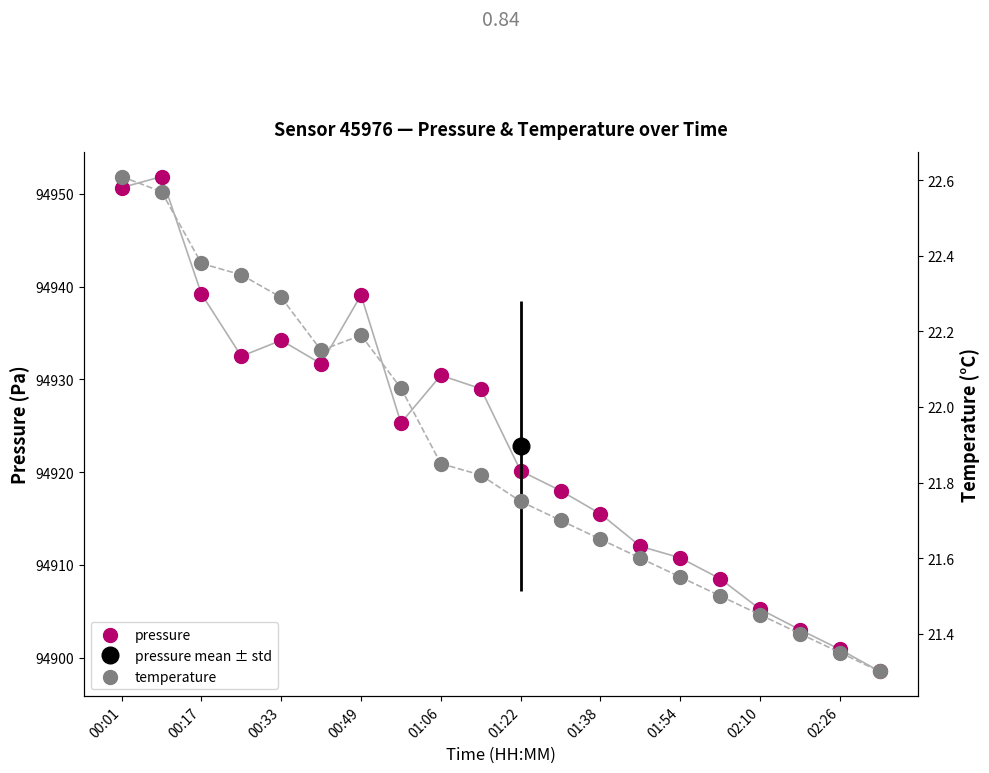

Is the value of pressure at 00:17 greater than the value of temperature at 00:01?

Yes